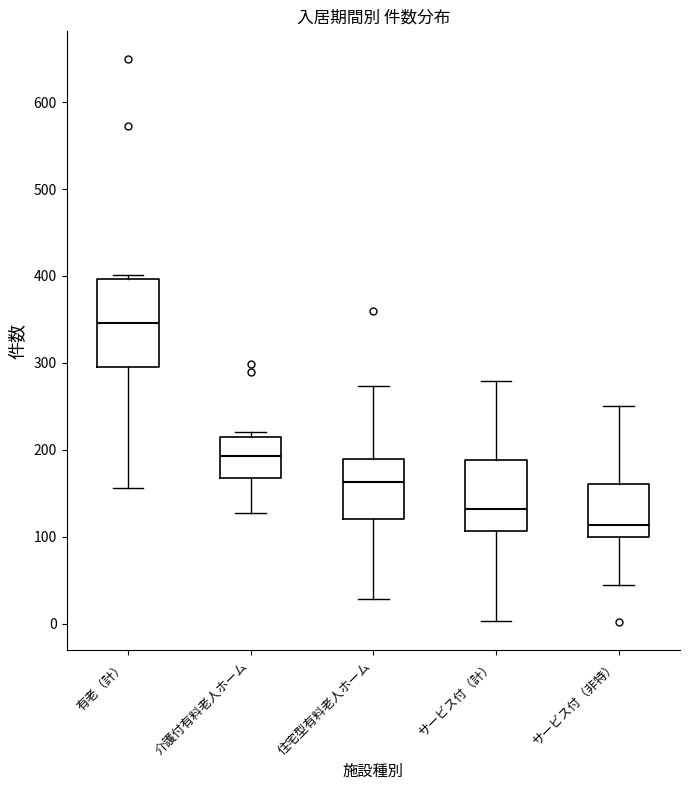

Reading left to right, read every box against the y-axis: the position of its median line, the range the box covers, and the ends of its whiskers. The values are not printed on the chart, so give them approximately, as read against the axis.

有老（計）: median 350, box 300 to 400, whiskers 160 to 400 (just above the box's upper edge)
介護付有料老人ホーム: median 190, box 170 to 210, whiskers 130 to 220
住宅型有料老人ホーム: median 160, box 120 to 190, whiskers 30 to 270
サービス付（計）: median 130, box 110 to 190, whiskers 0 to 280
サービス付（非特）: median 110, box 100 to 160, whiskers 40 to 250